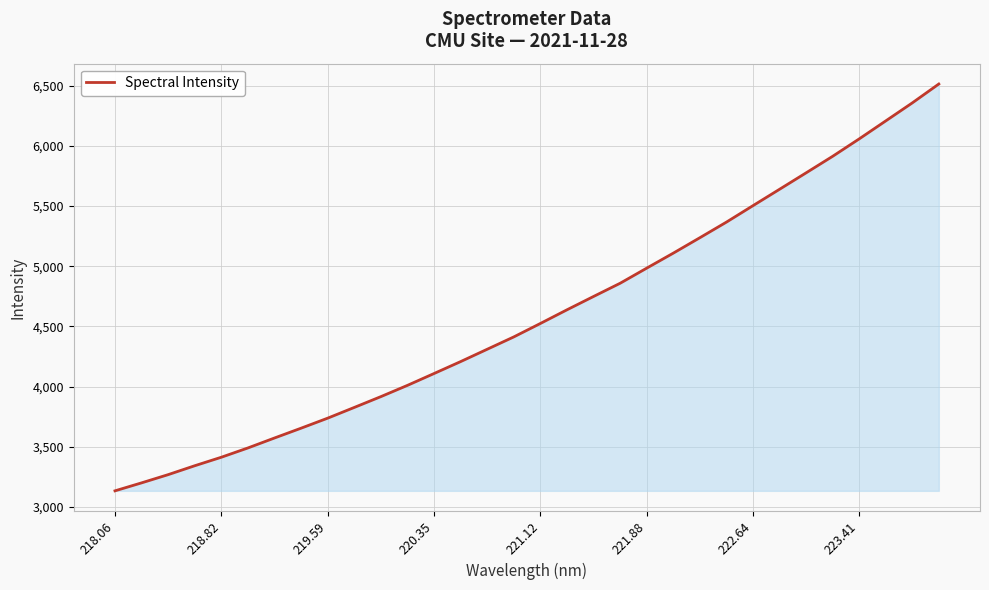

What is the difference between the maximum and minimum values?

3378.1